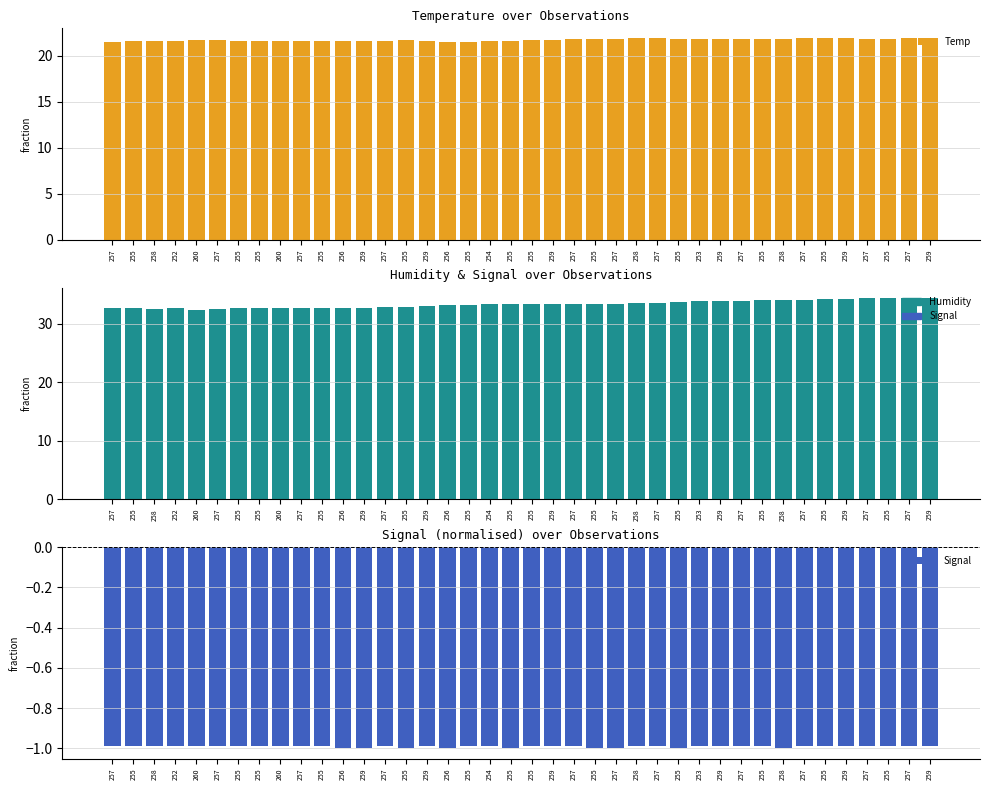

What is the minimum value for Humidity?

32.4